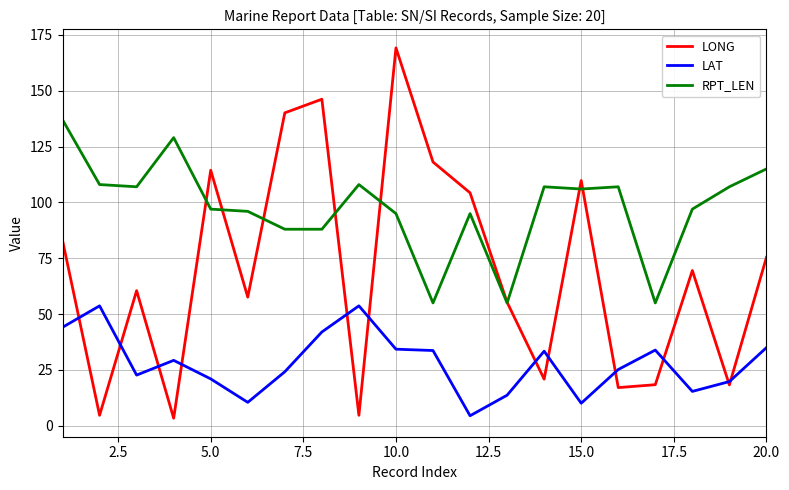

True or false: LAT and RPT_LEN intersect in this chart.

False